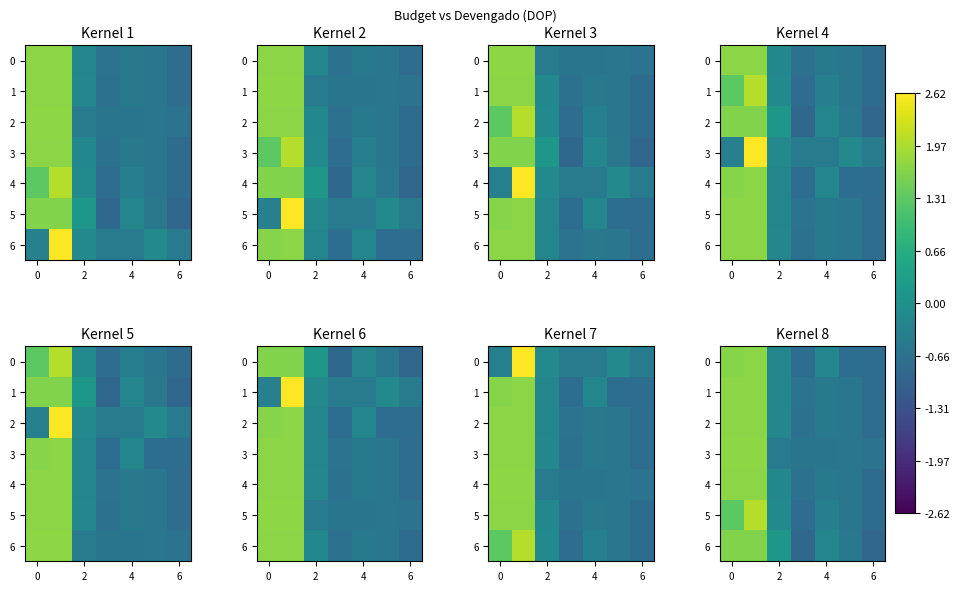

How many data points in 6 are above 0?

3